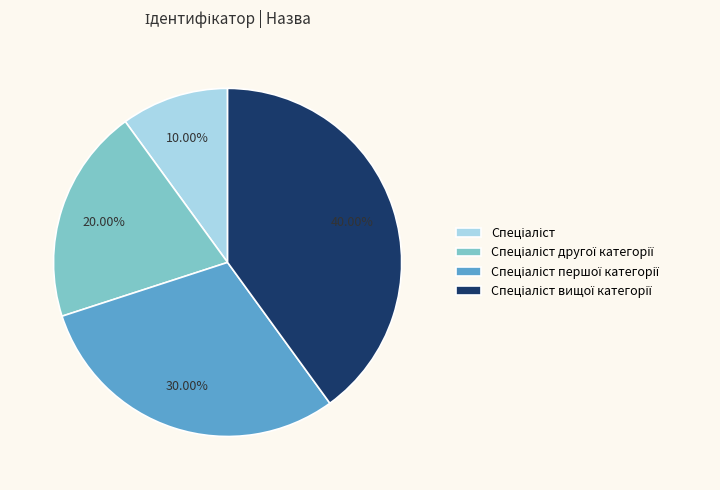

To the nearest percent, what is the average slice percentage?

25%